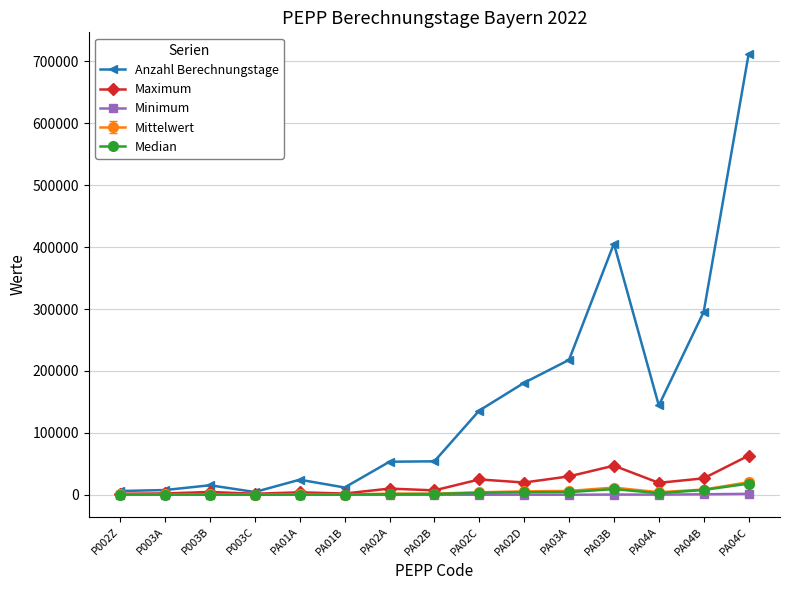

What is the label of the 7th point from the right?

PA02C